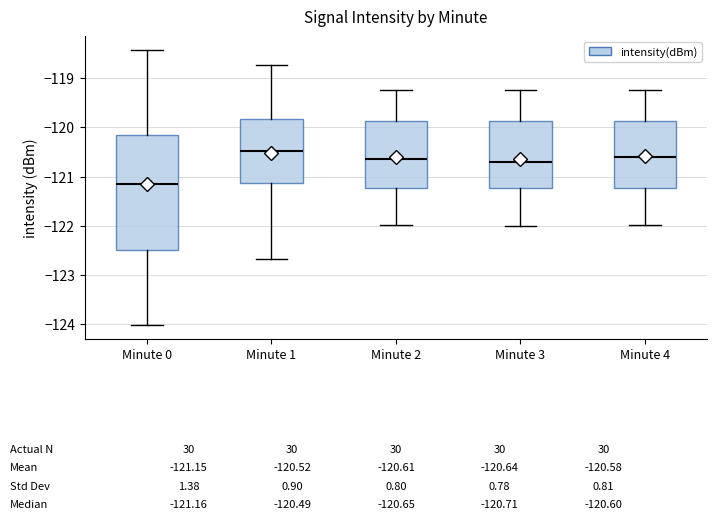

Comparing the boxes themselves (not the whiskers), which one is the tallest?

Minute 0